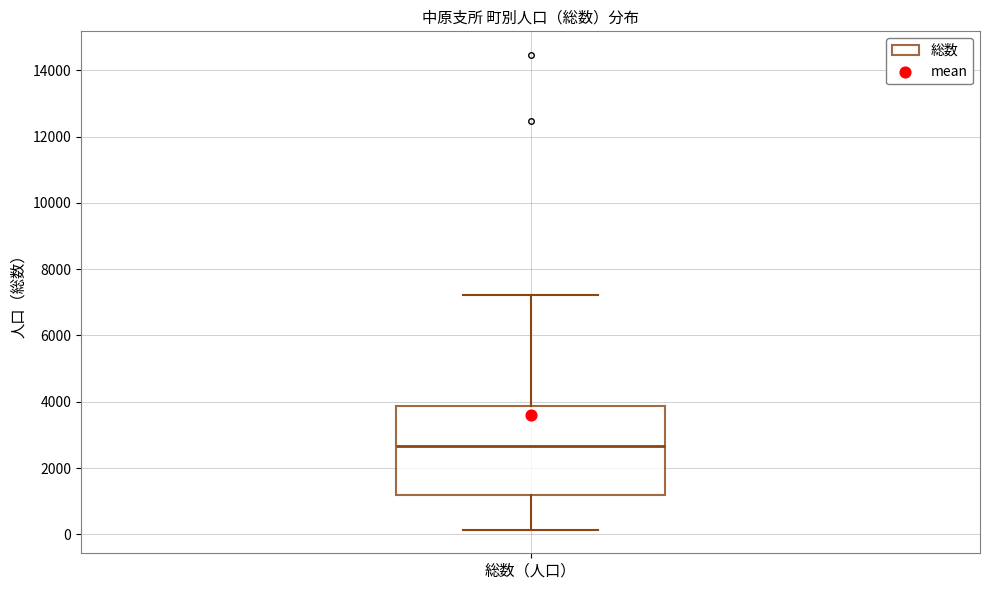

Read this box plot against the y-axis: the position of the median line, the range covered by the box, and the ends of both whiskers. The values are not printed on the chart, so give them approximately, as read against the axis.

median 2600, box 1200 to 3800, whiskers 200 to 7200